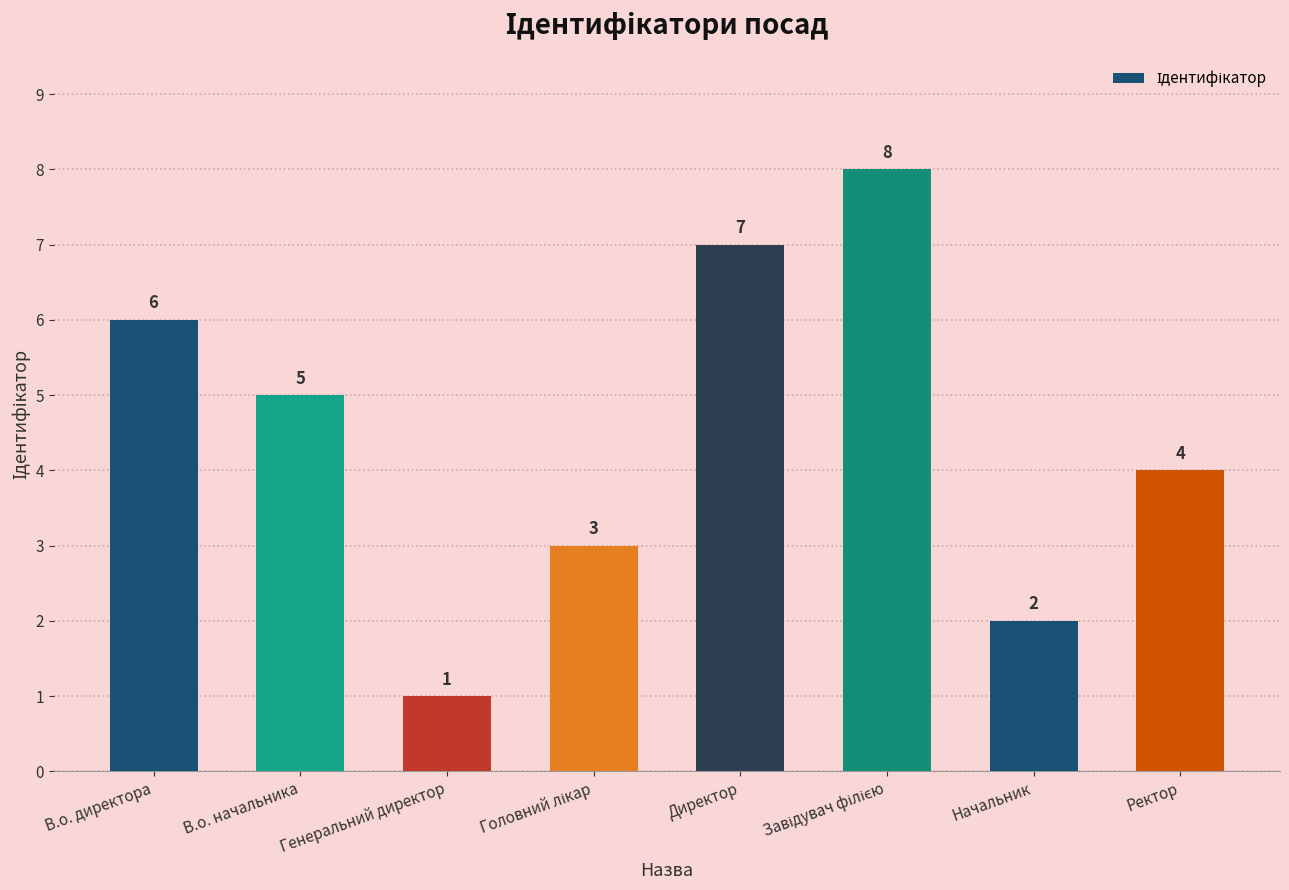

Which has a higher value, В.о. начальника or Генеральний директор?

В.о. начальника